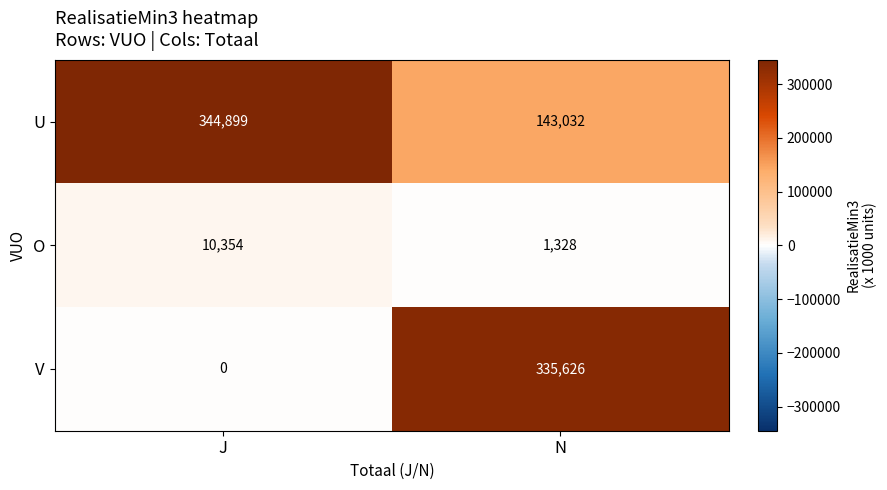

What is the difference between the U values at N and J?

201867